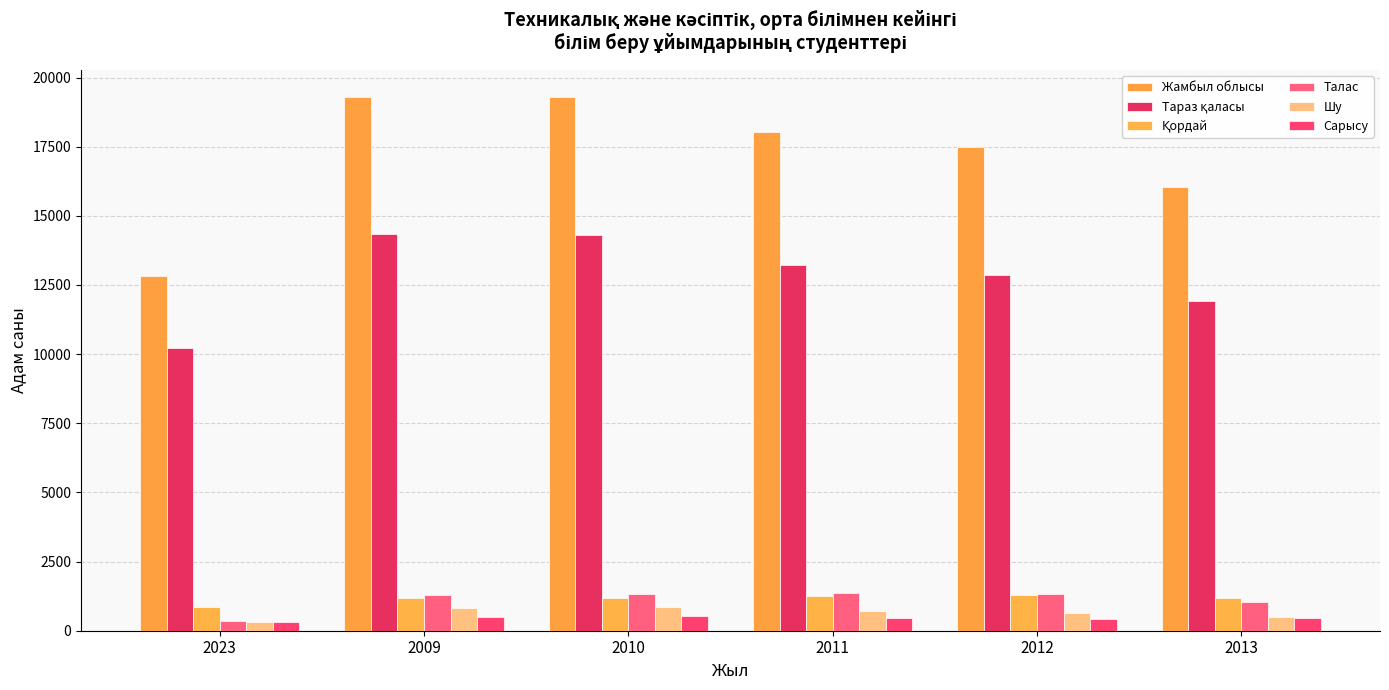

Rank the categories by Қордай value from highest to lowest.

2012, 2011, 2013, 2009, 2010, 2023